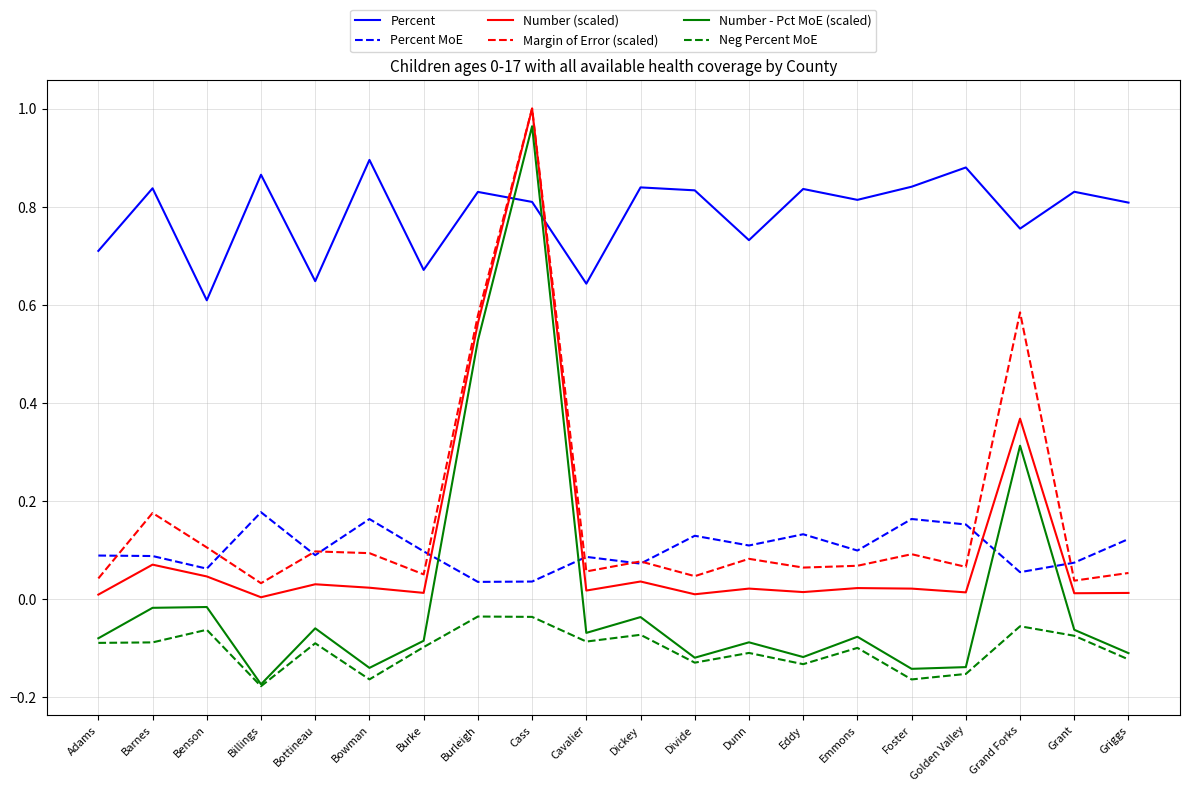

What is the total value across all series at Burleigh?

2.5